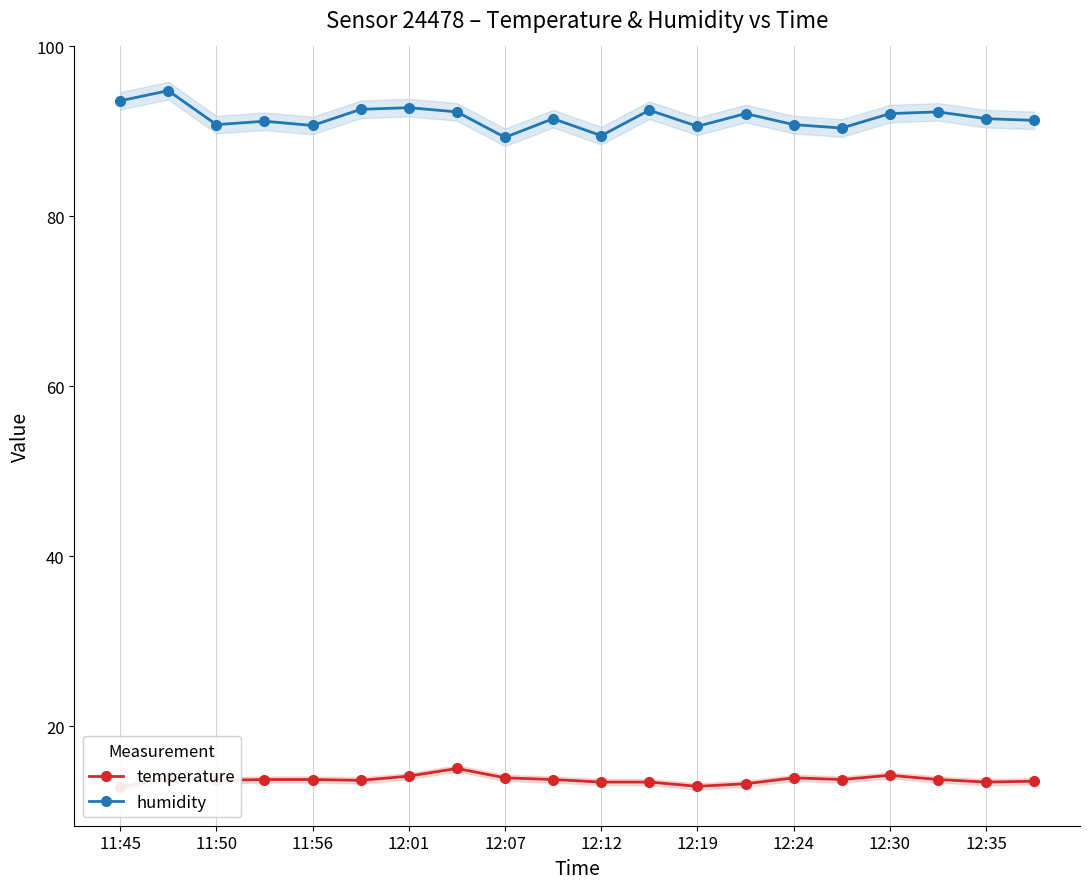

What are all the series names shown in the legend?

temperature, humidity